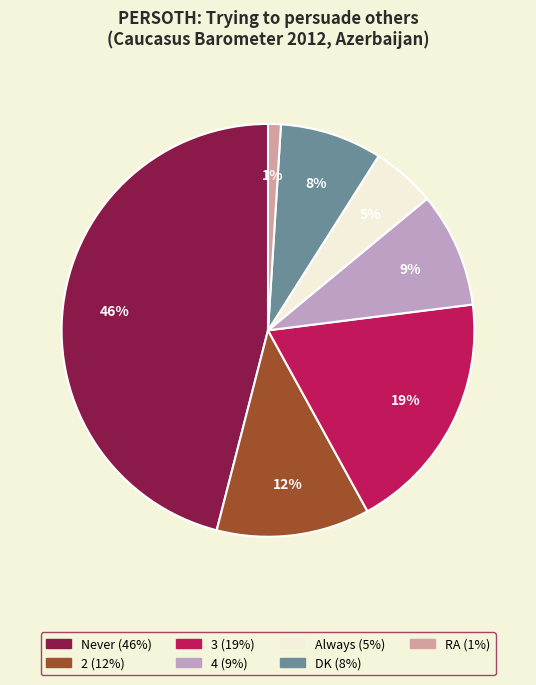

Rank the categories by value from highest to lowest.

Never, 3, 2, 4, DK, Always, RA